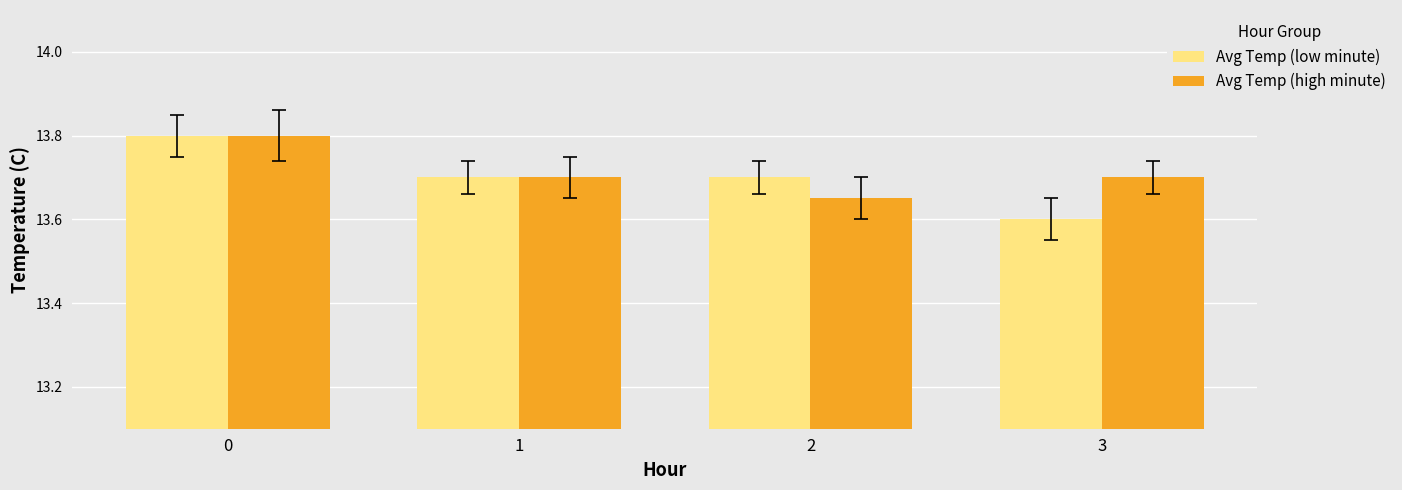

What is the sum of all Avg Temp (high minute) values?

54.9